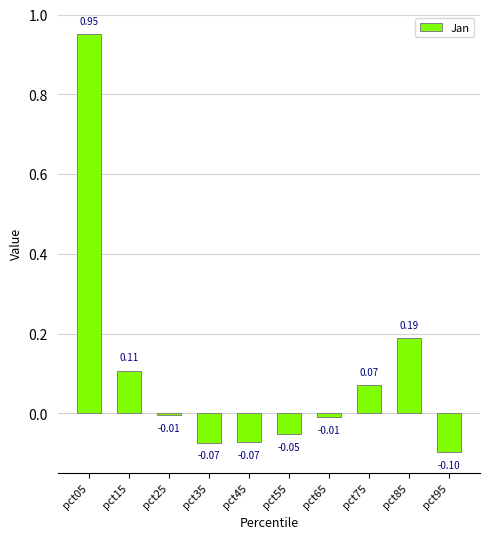

Are the bars grouped side by side (vs. stacked)?

No